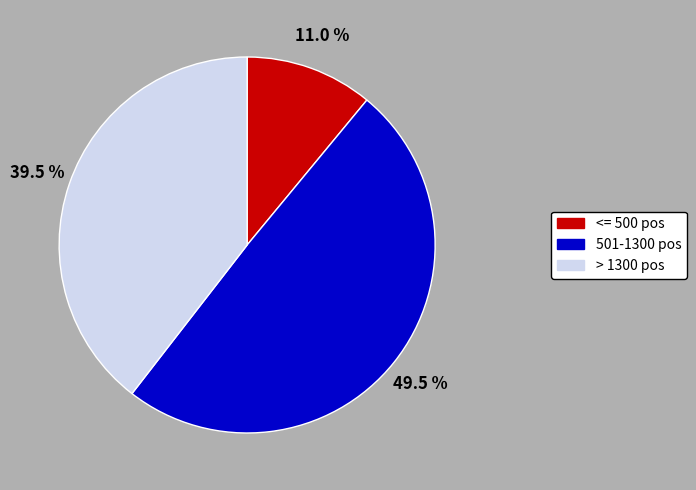

Is there any slice that represents more than half of the pie?

No